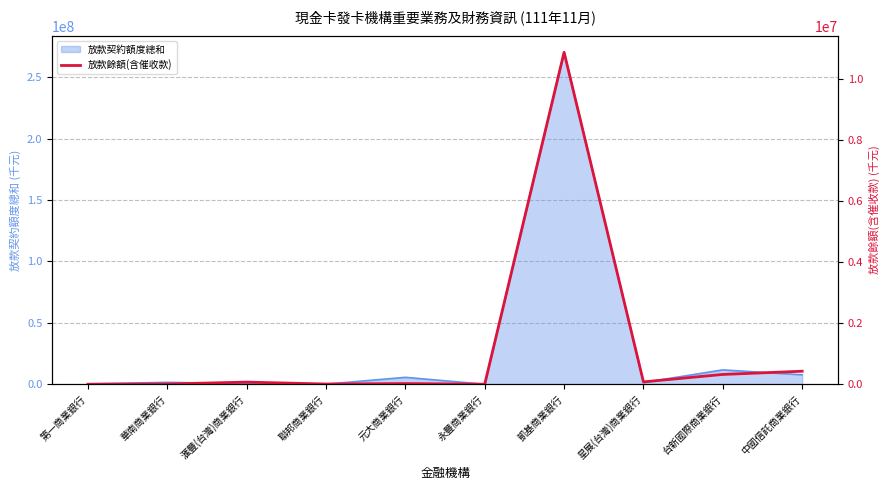

What is the label of the 4th point from the left?

聯邦商業銀行